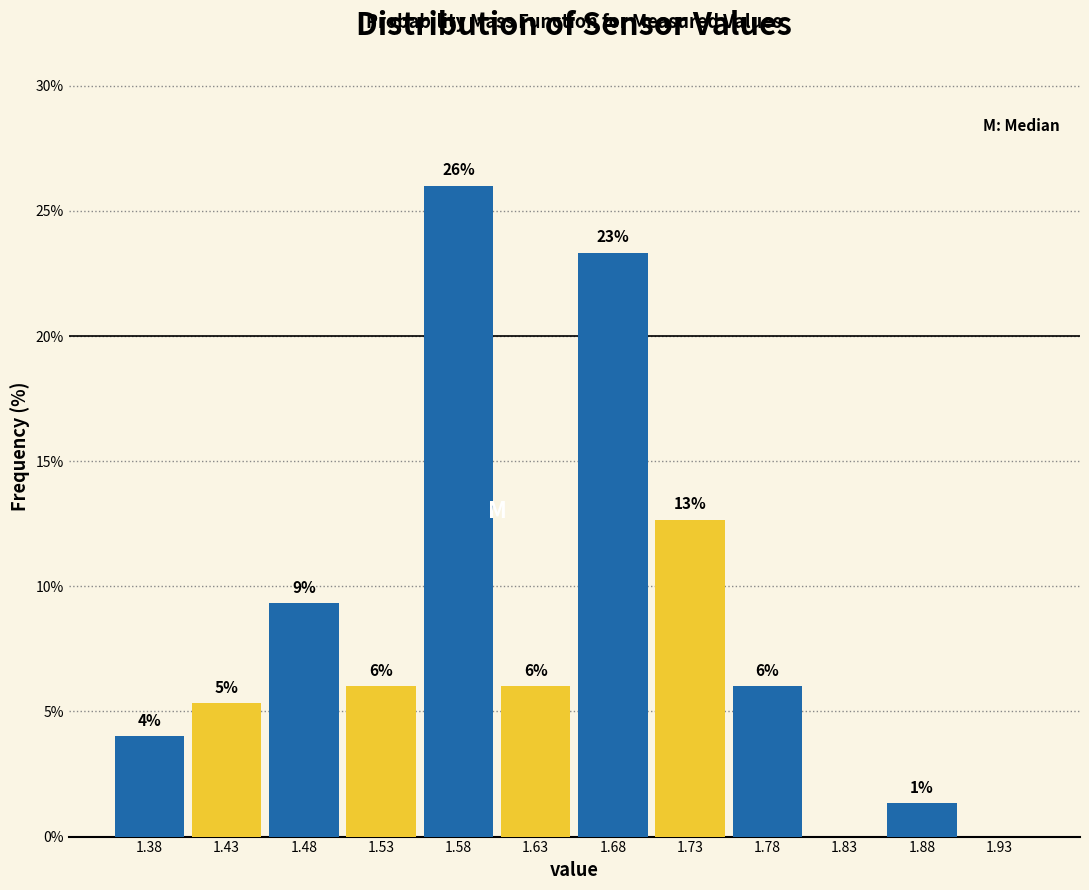

Which range on the x-axis has the tallest bar?

1.55 to 1.60